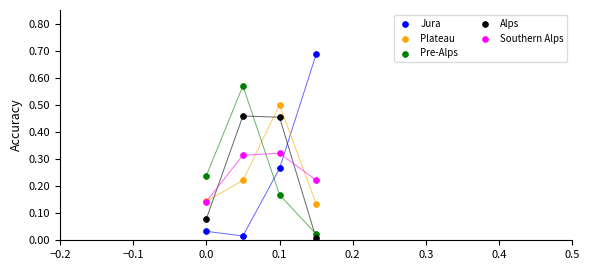

Which series has the widest spread of Y values?

Jura